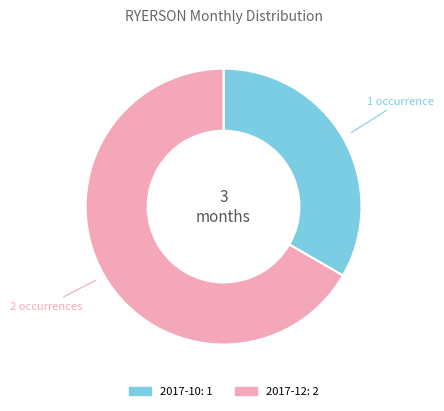

Which category has the biggest portion of the pie?

2017-12